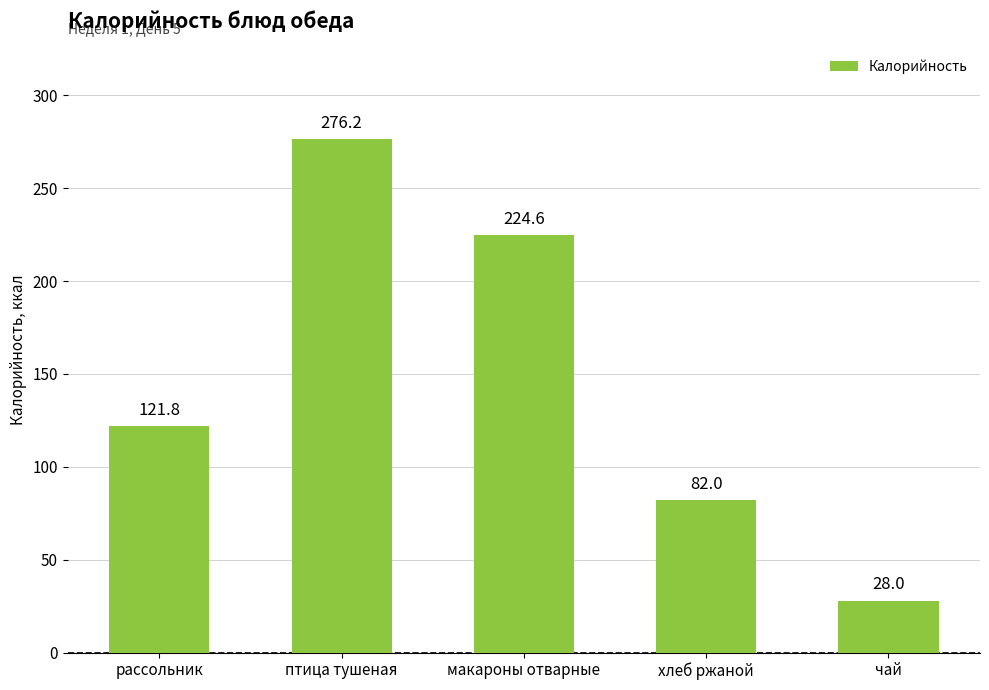

What position from the left is хлеб ржаной?

4